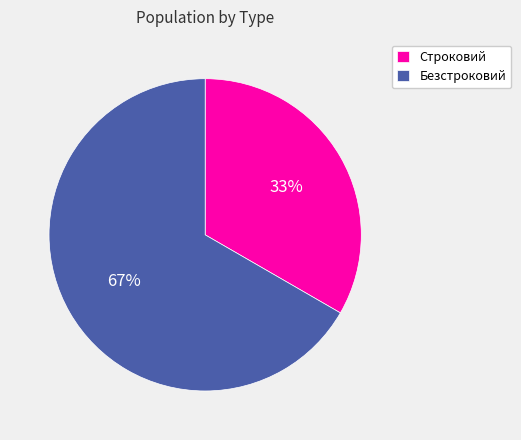

Do Строковий and Безстроковий together represent more than half of the pie?

Yes